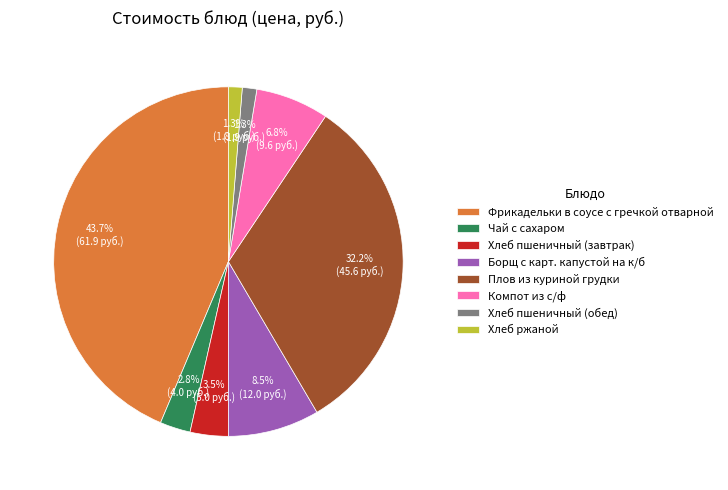

To the nearest percent, what is the combined percentage of Фрикадельки в соусе с гречкой отварной and Борщ с карт. капустой на к/б?

52%